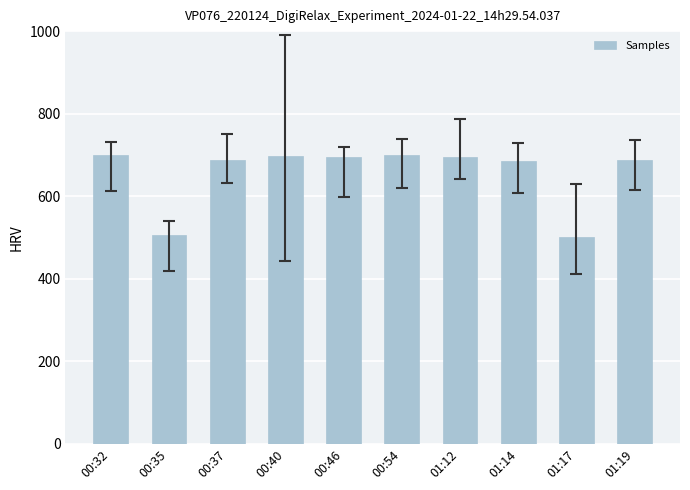

What is the value of the 3rd bar from the left?

687.7